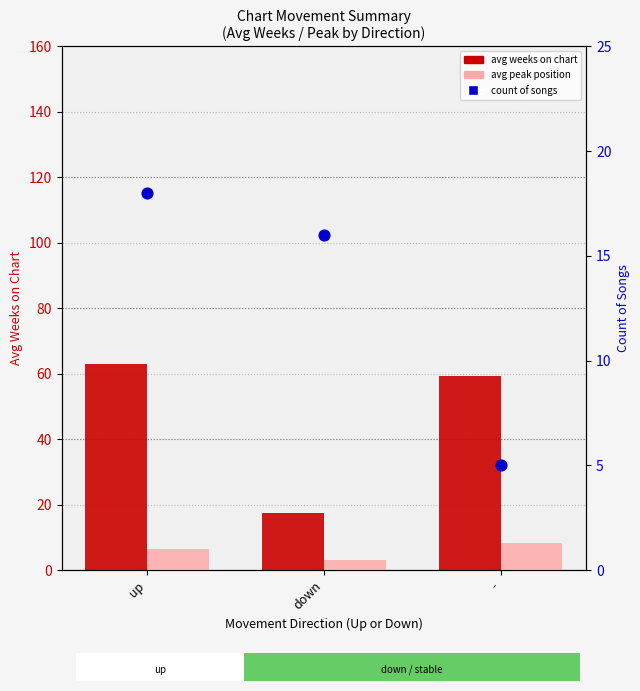

Which series has the largest total across all categories?

avg weeks on chart